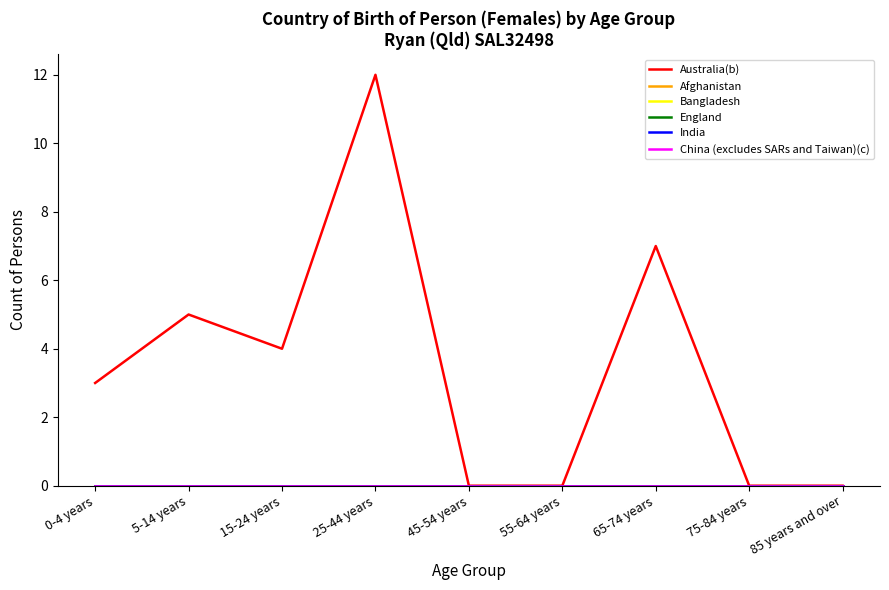

Is this an area chart (filled region under the line)?

No